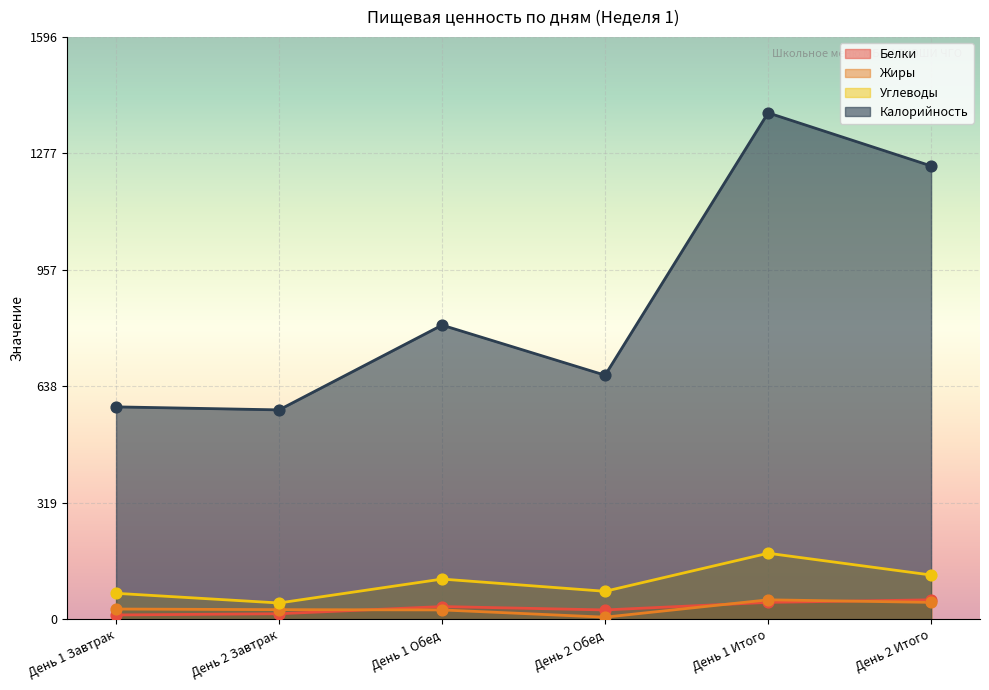

At which category is the sum across all series the highest?

День 1 Итого